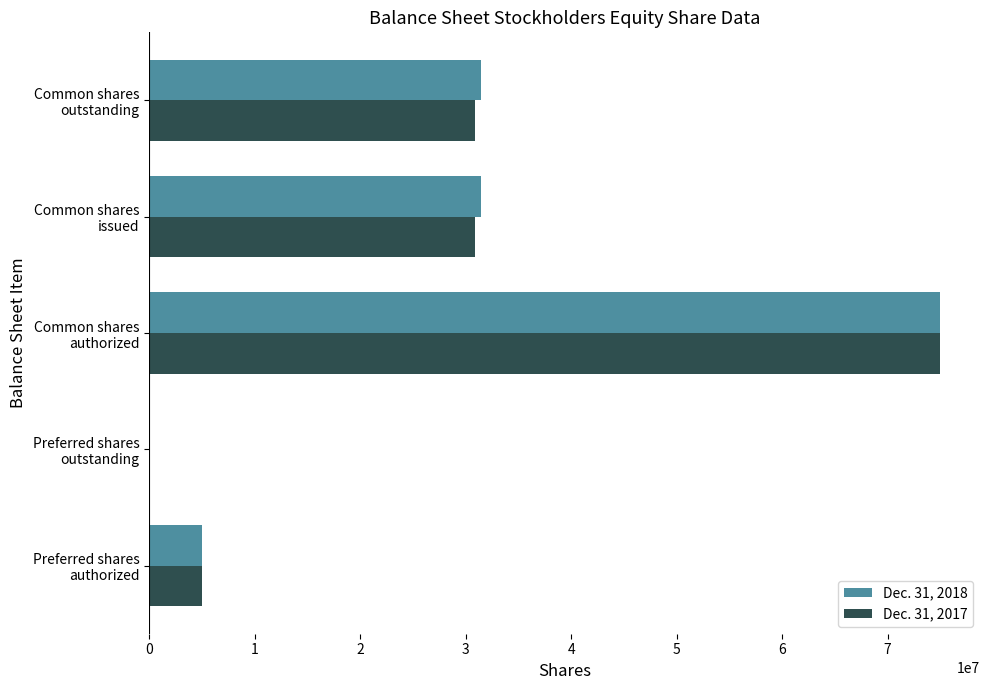

What is the greatest value displayed?

75000000